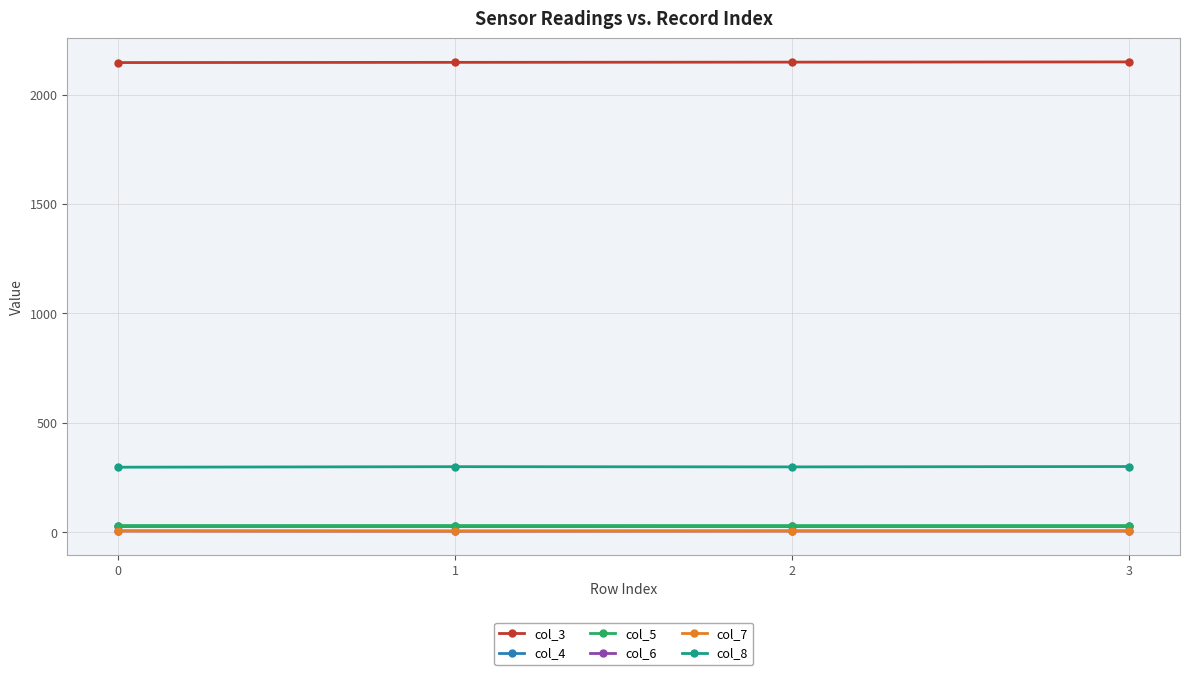

Is the value of col_4 at 0 greater than the value of col_3 at 1?

No